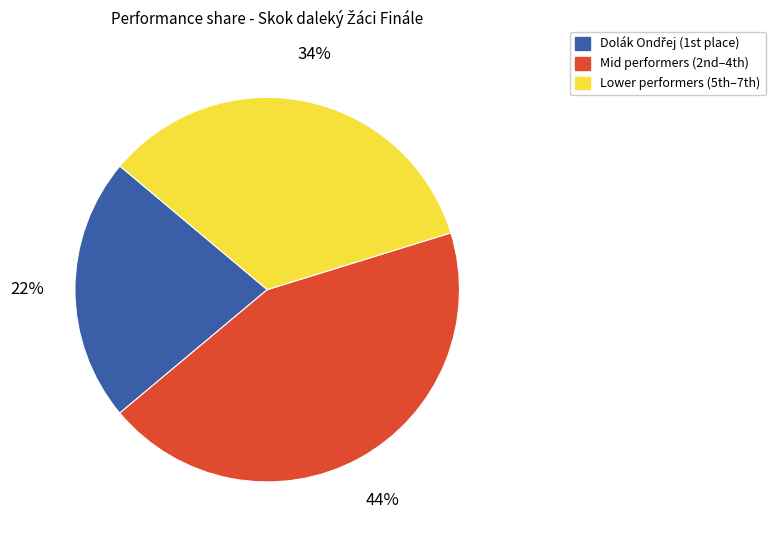

To the nearest percent, what is the average slice percentage?

33%